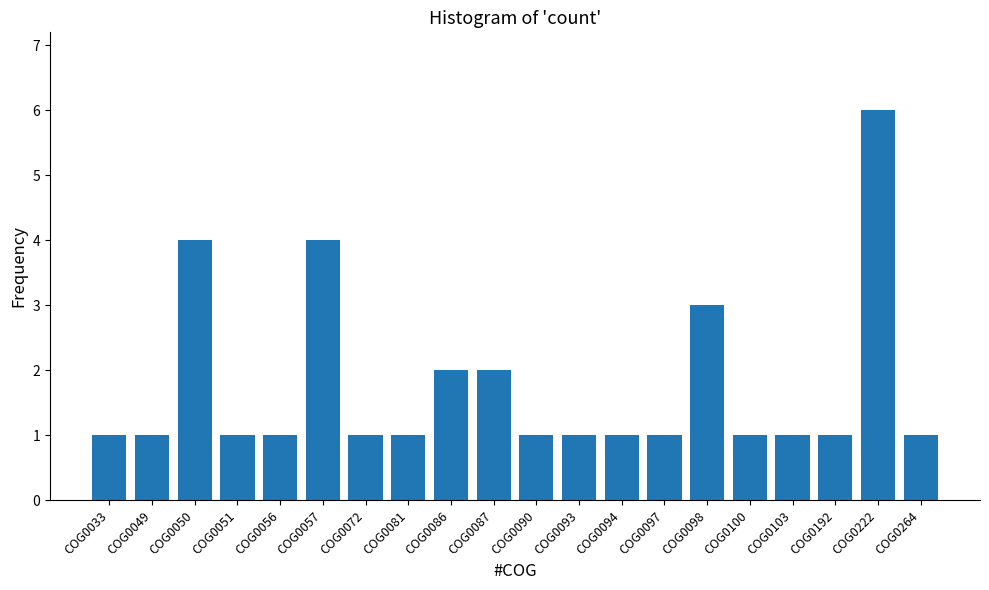

What is the value of the 5th bar from the left?

1